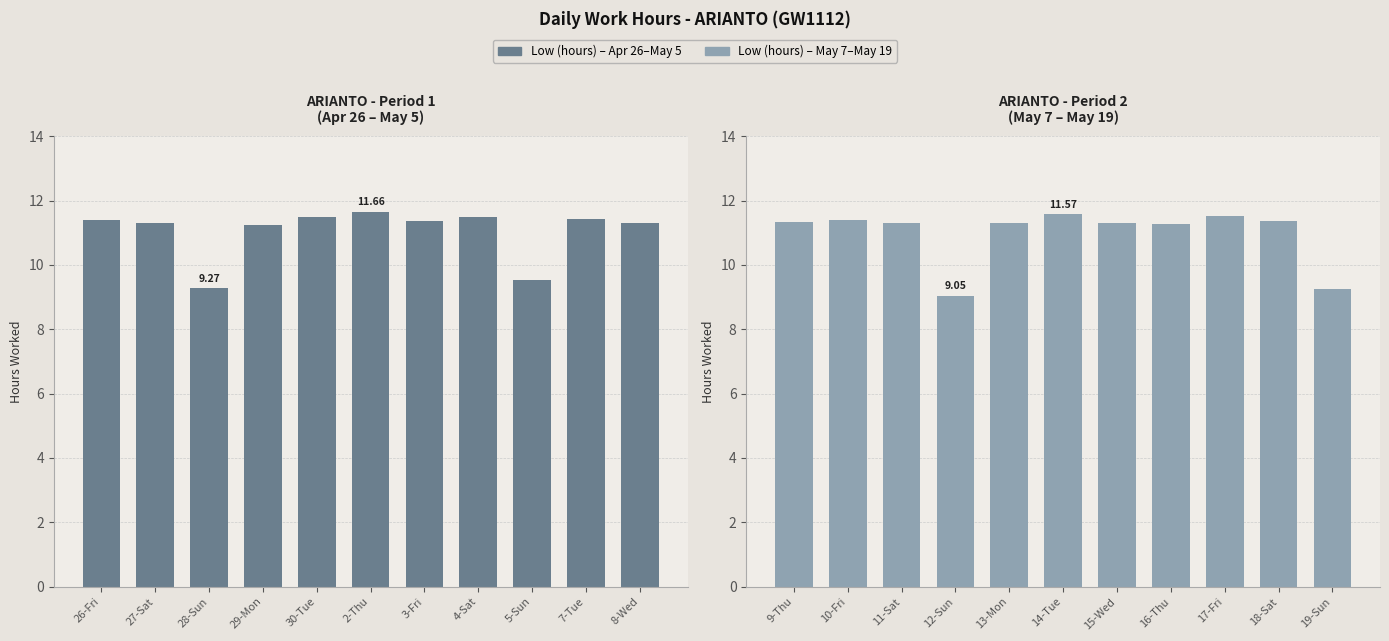

Count the number of categories in the chart.

11